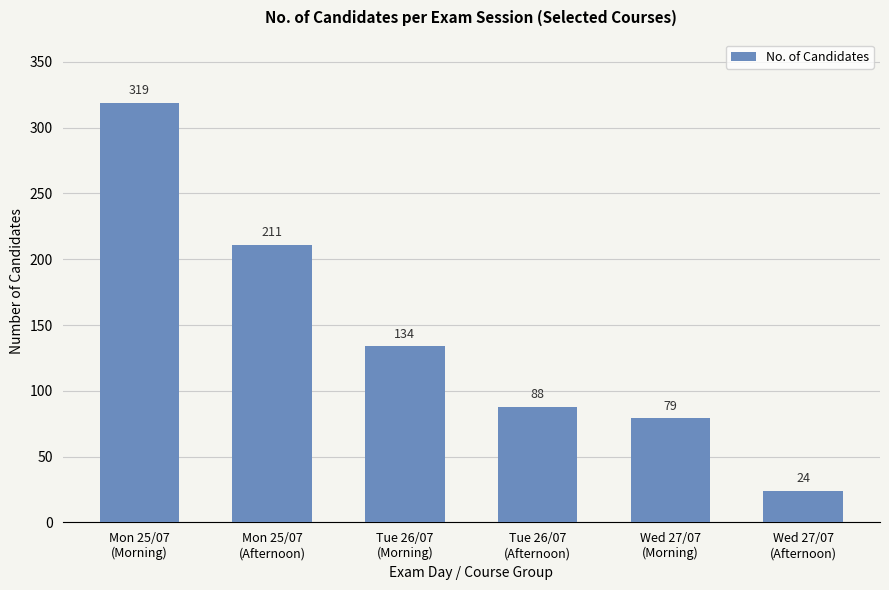

How many values are below 134?

3